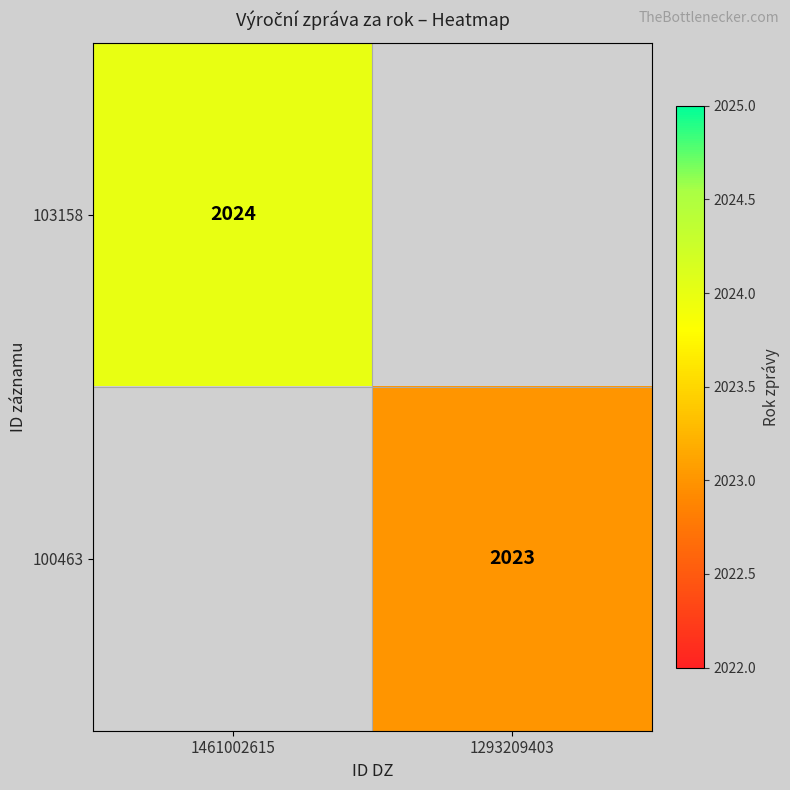

Is it true that 100463 equals 2023 at 1293209403?

True